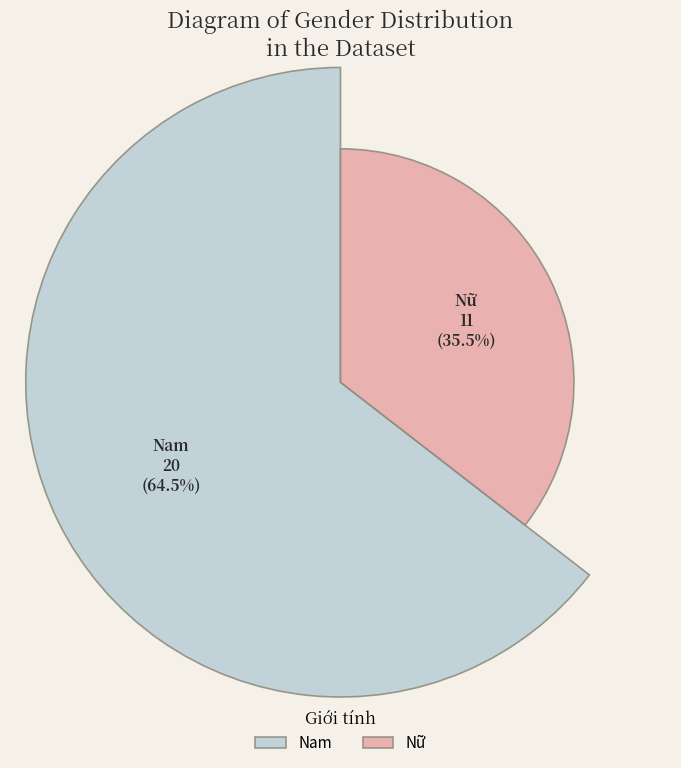

Does Nữ account for over 50% of the chart?

No